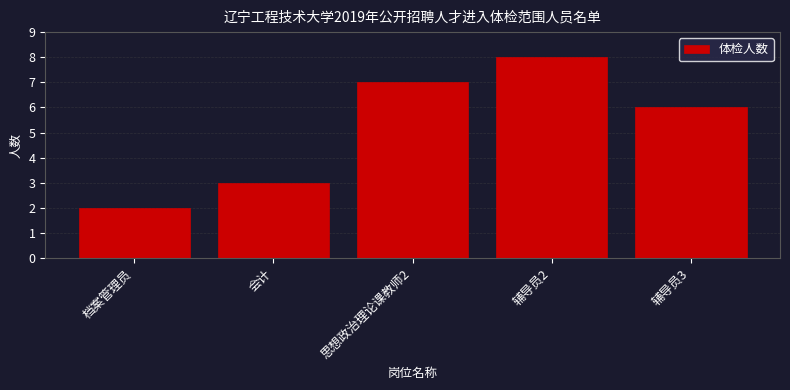

Reading right to left, transcribe all the data shown in this chart.

辅导员3=6	辅导员2=8	思想政治理论课教师2=7	会计=3	档案管理员=2